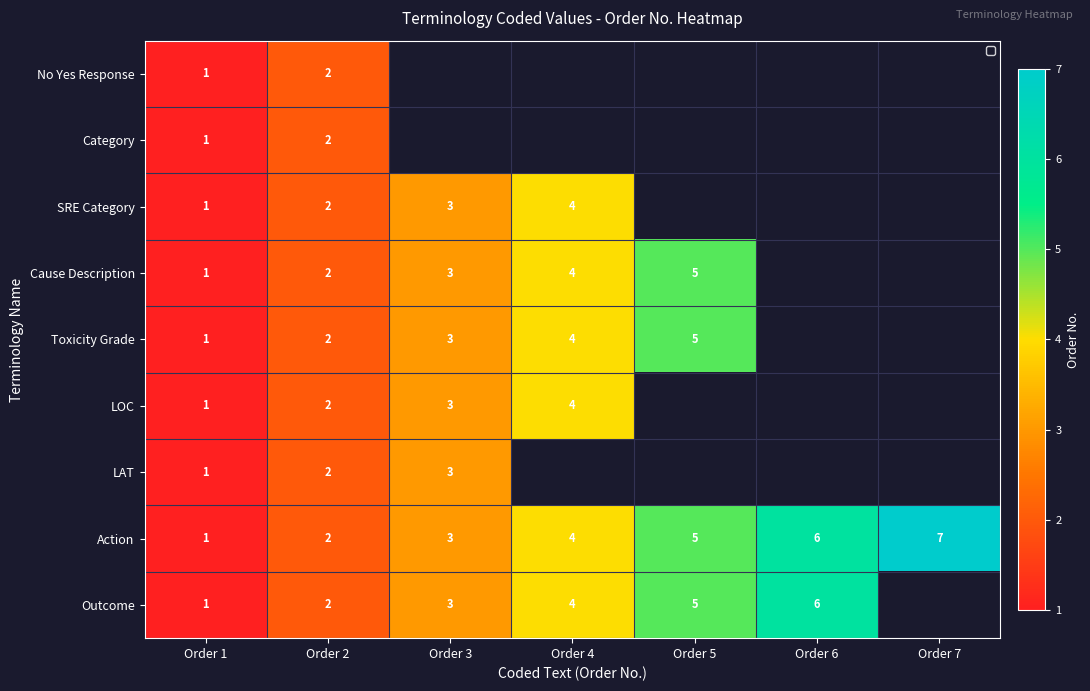

Count the number of data series in this chart.

9